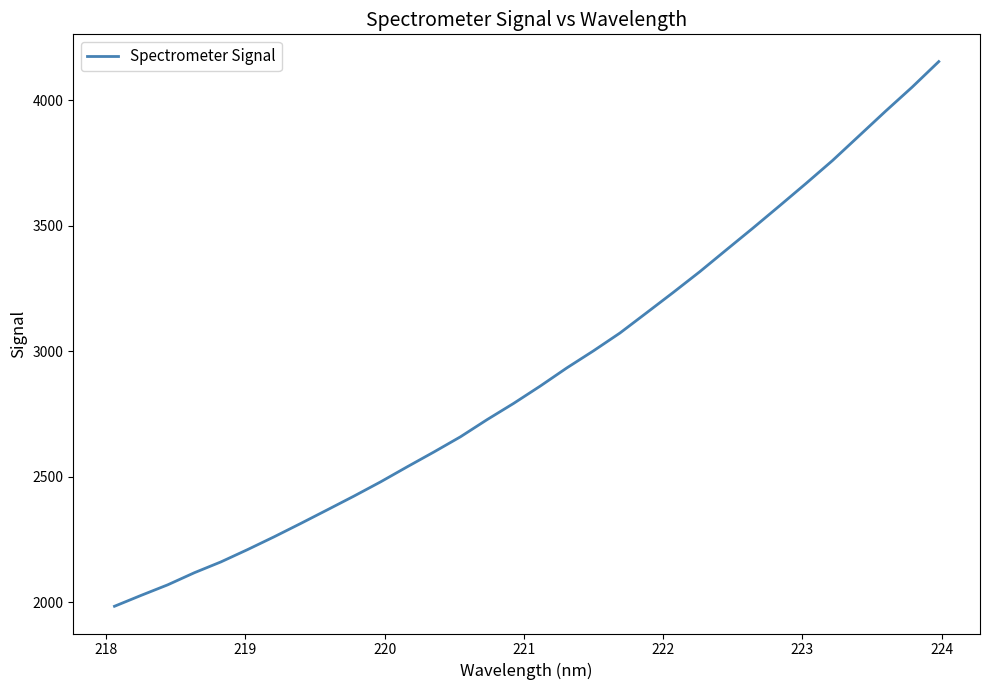

What is the smallest value displayed?

1984.3